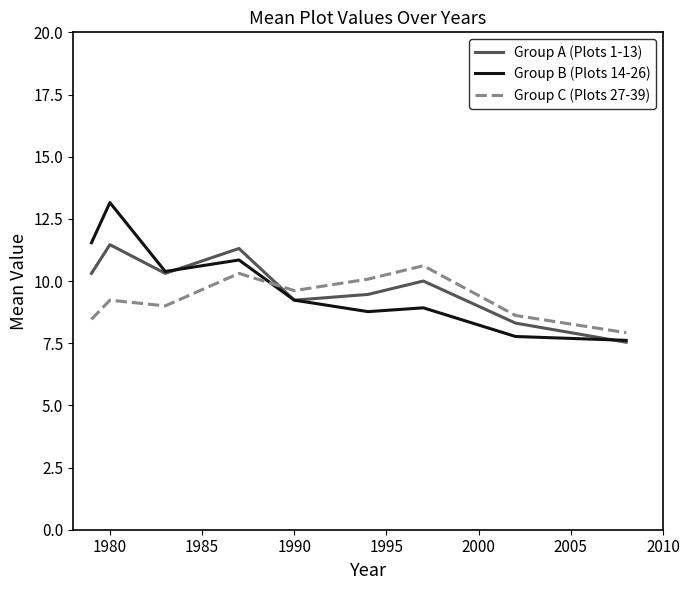

What is the maximum value shown in the chart?

13.2